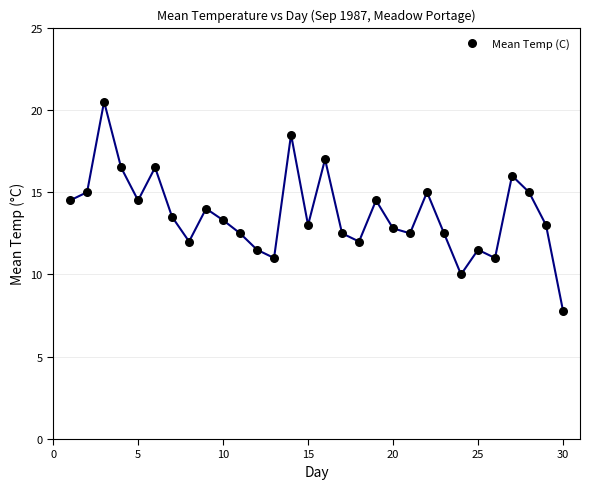

What is the range of Y values (max minus min)?

12.7